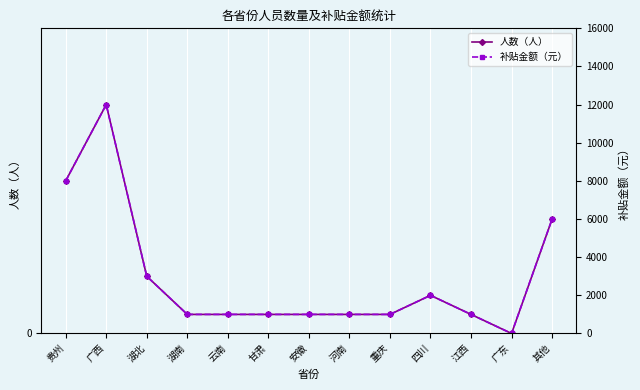

Reading left to right, extract all data points from this chart.

人数（人）: 贵州=8	广西=12	湖北=3	湖南=1	云南=1	甘肃=1	安徽=1	河南=1	重庆=1	四川=2	江西=1	广东=0	其他=6
补贴金额（元）: 贵州=8000	广西=12000	湖北=3000	湖南=1000	云南=1000	甘肃=1000	安徽=1000	河南=1000	重庆=1000	四川=2000	江西=1000	广东=0	其他=6000